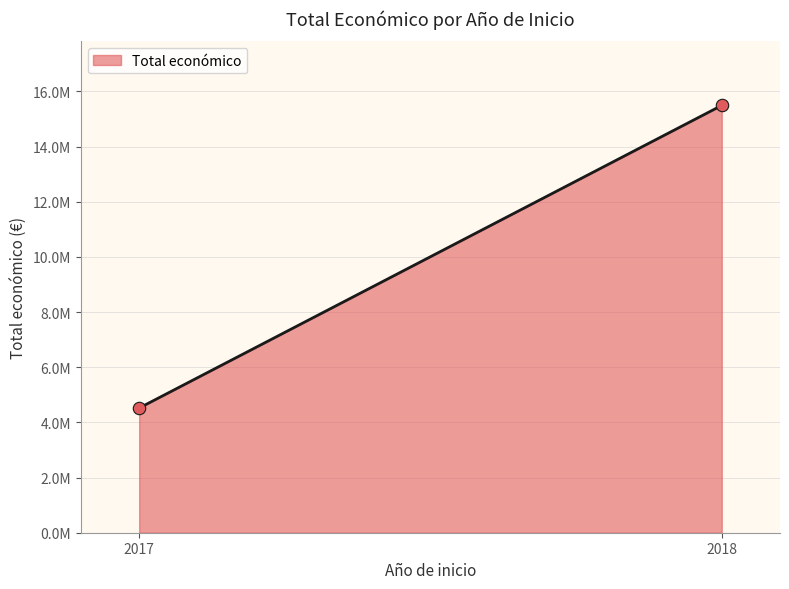

Does the chart have visible grid lines?

Yes